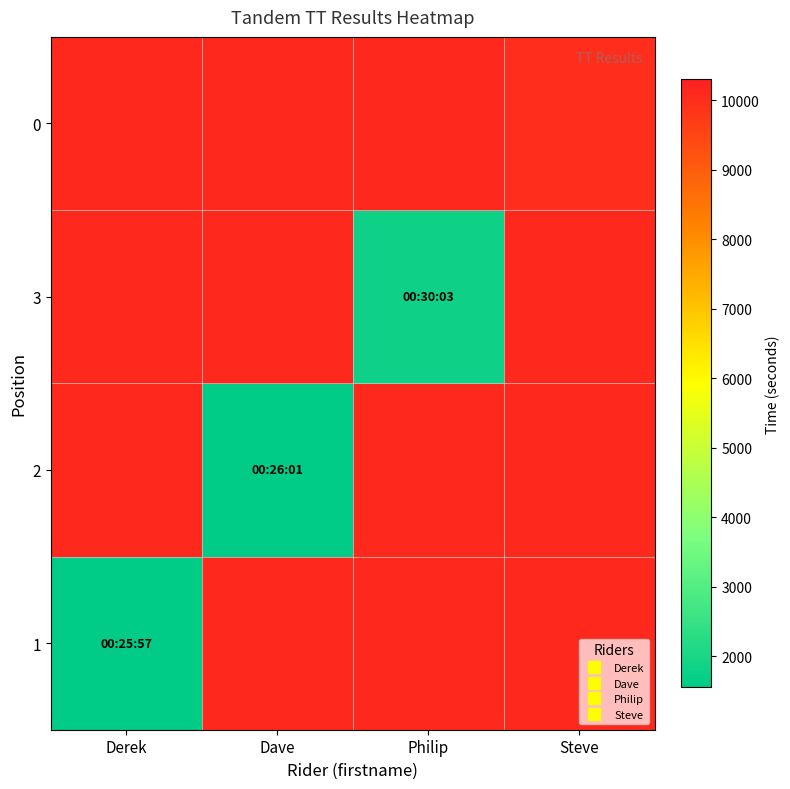

At which category does the chart reach its minimum across all series?

Derek